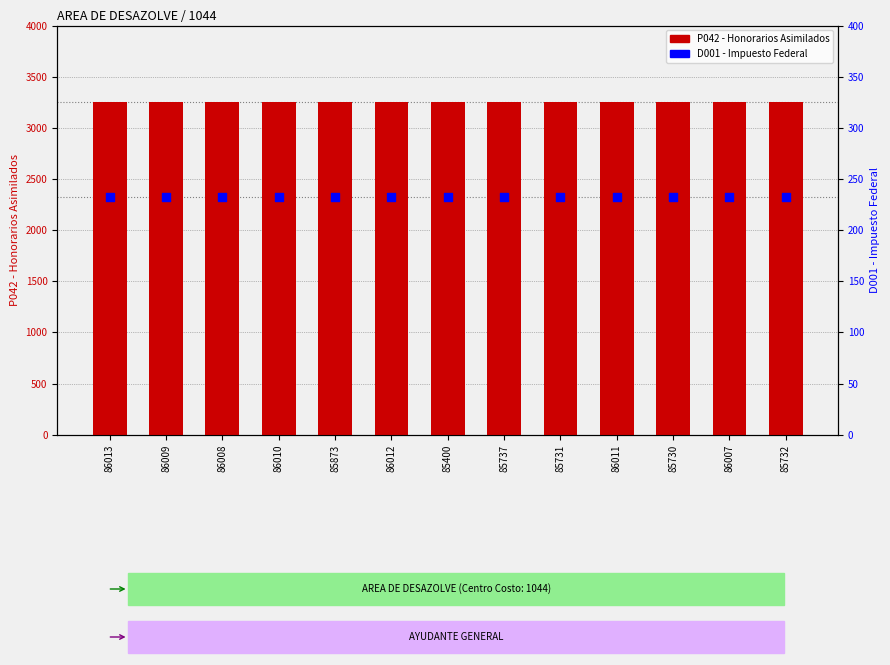

Which series has the largest total across all categories?

P042 - Honorarios Asimilados